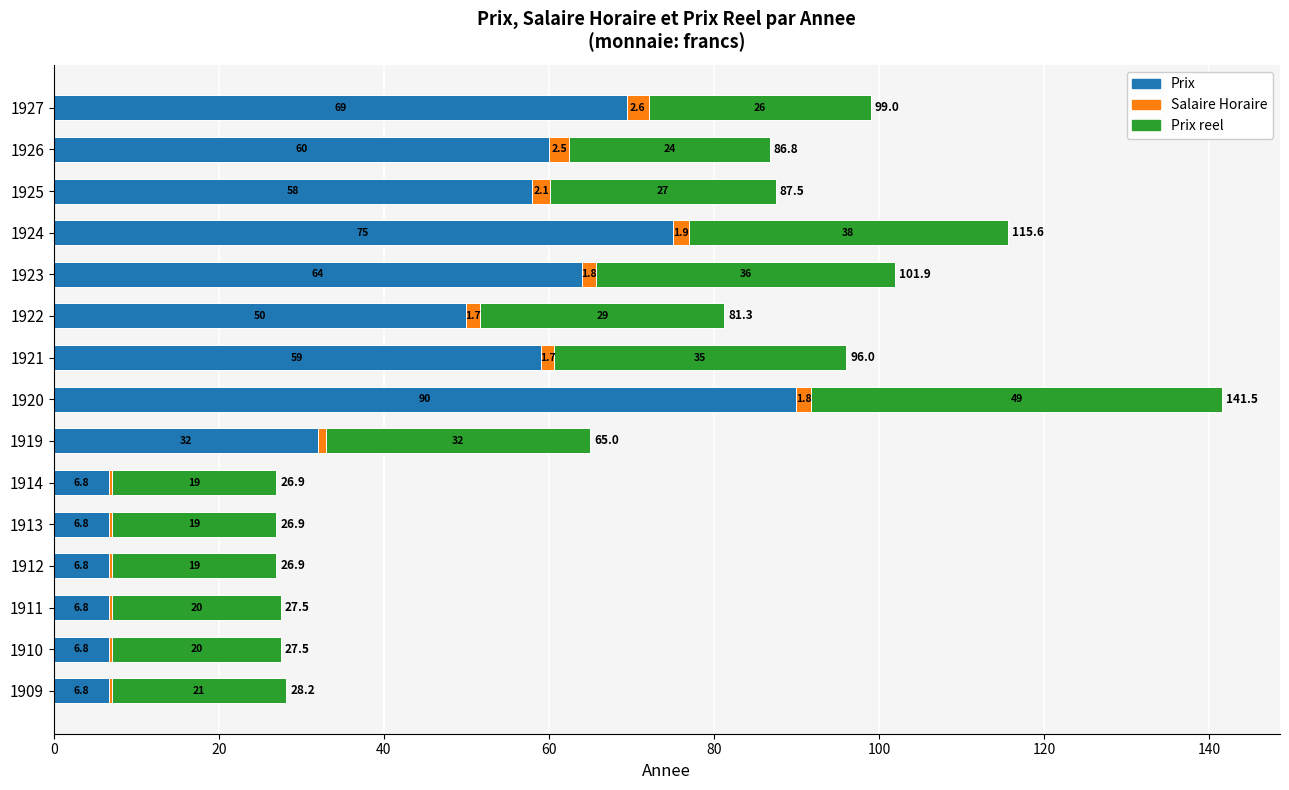

What is the approximate value of Prix at 1926?

60.0